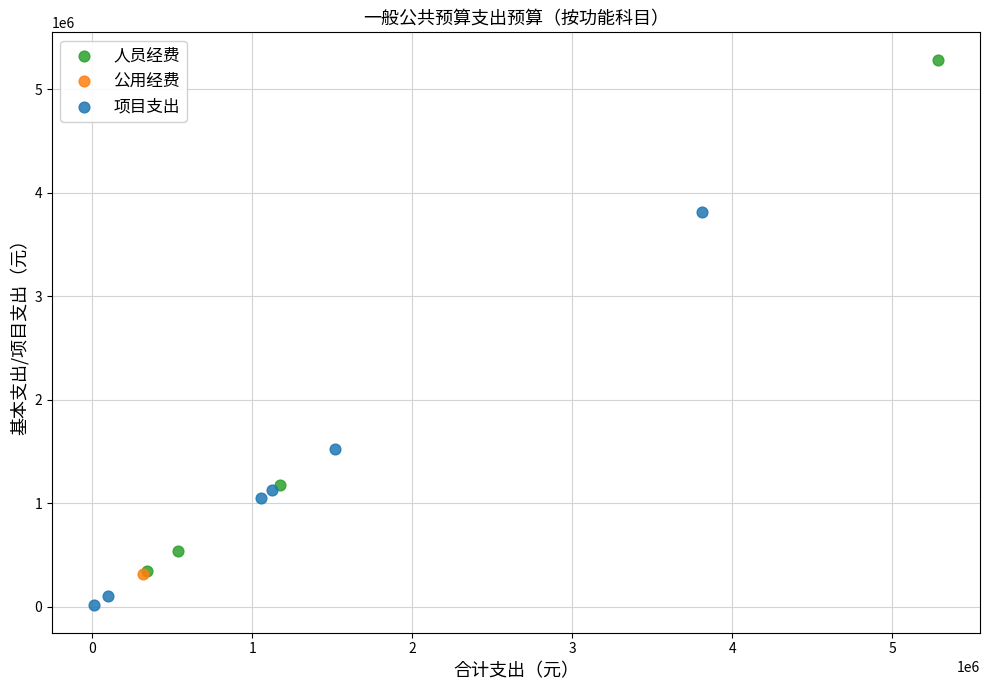

Which series contains the lowest Y value?

项目支出